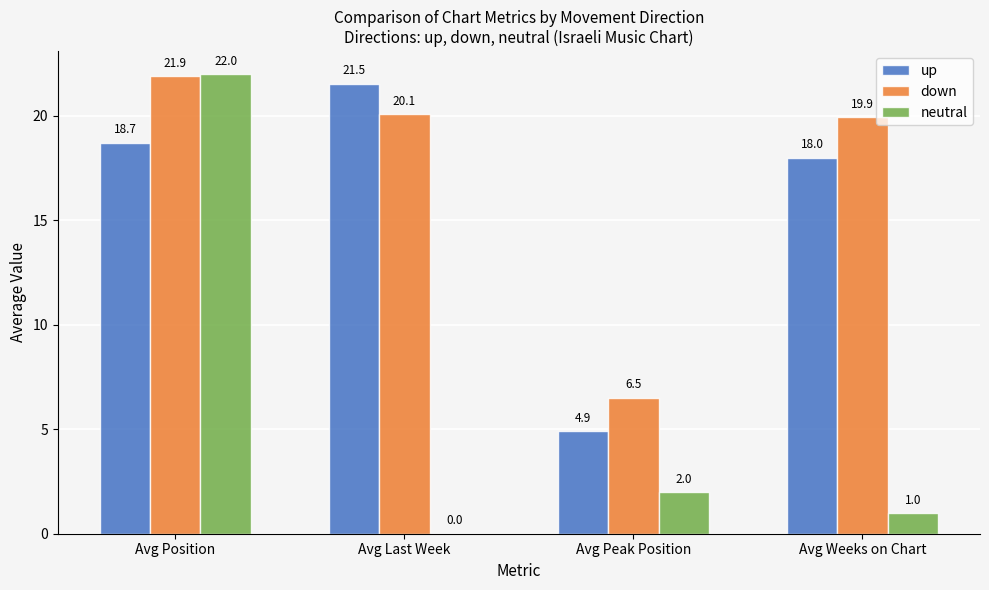

Is the value of up at Avg Weeks on Chart greater than the value of down at Avg Last Week?

No